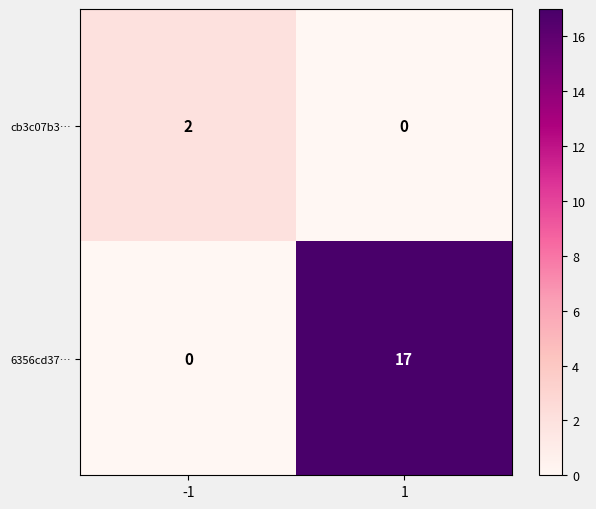

What is the highest value of the 6356cd37… series?

17